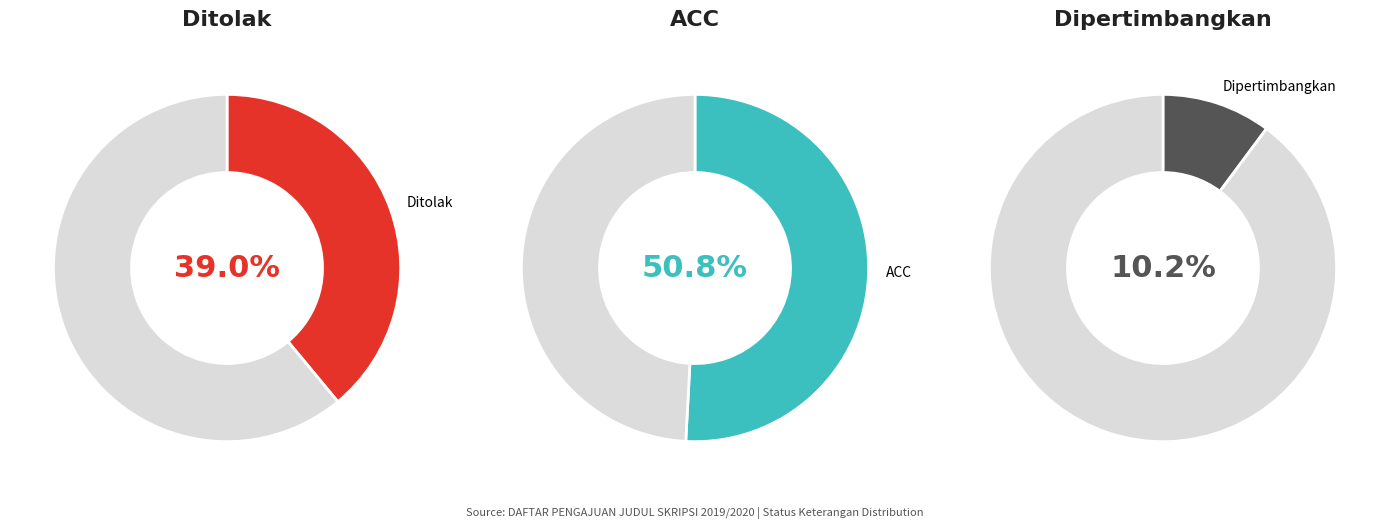

What percentage is the ACC slice, to the nearest percent?

51%